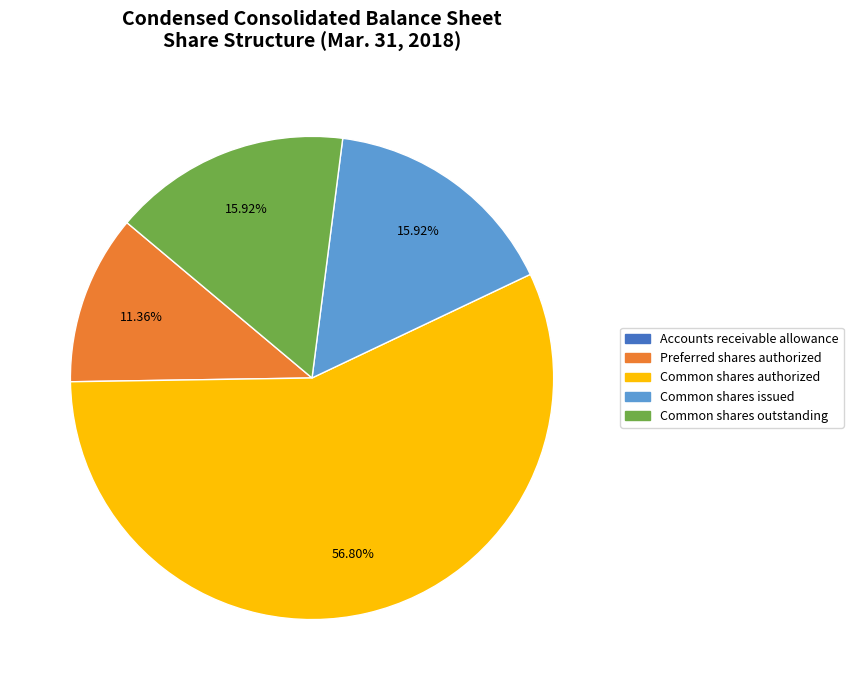

Between Common shares authorized and Common shares issued, which is larger?

Common shares authorized